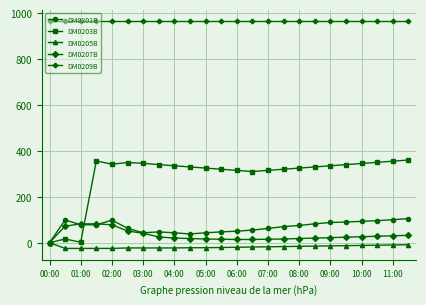

What is the smallest value displayed?

-25